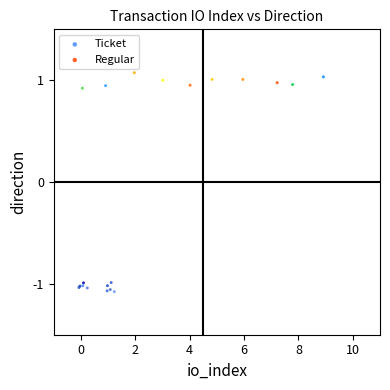

Which series reaches the maximum Y coordinate?

Regular